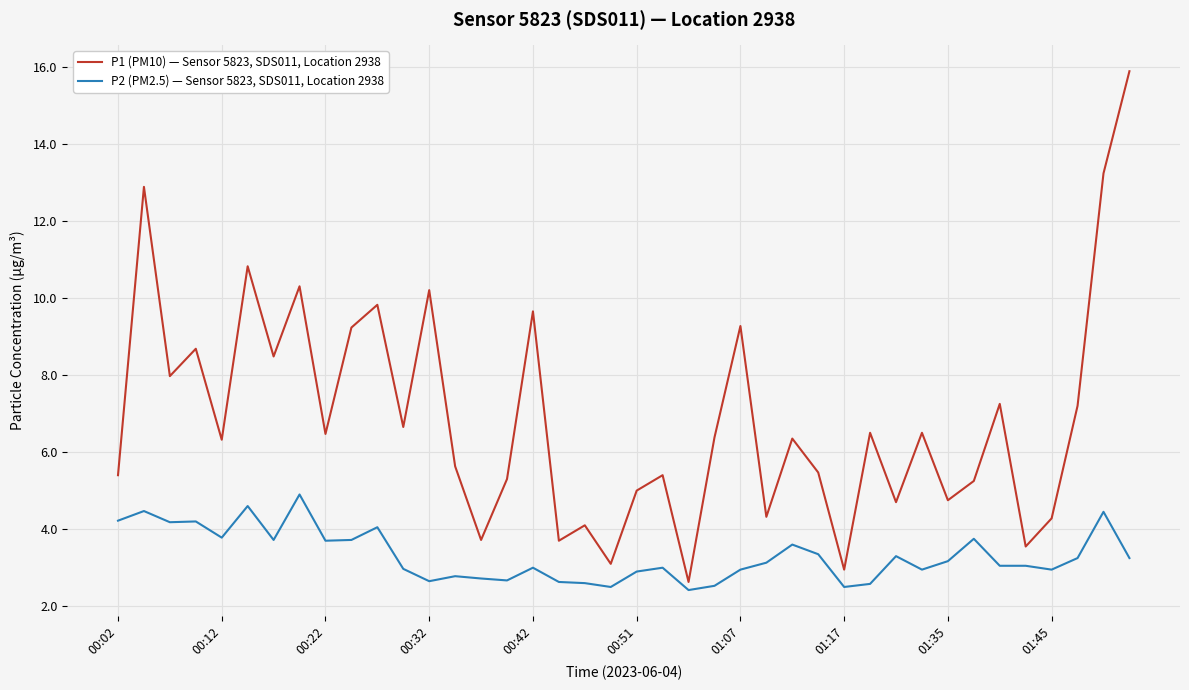

What is the minimum value shown in the chart?

2.4